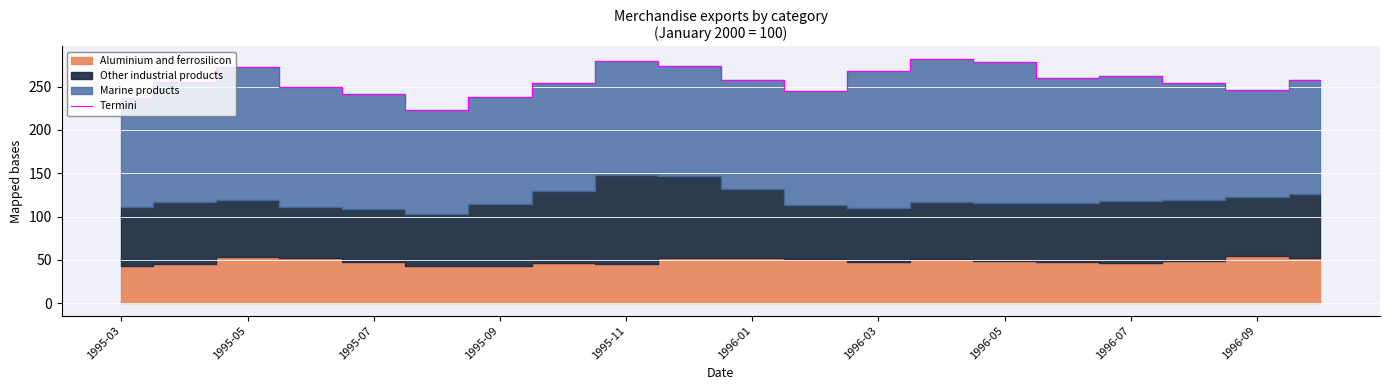

The Termini series shows 167.7 at 1996-09. True or false?

False